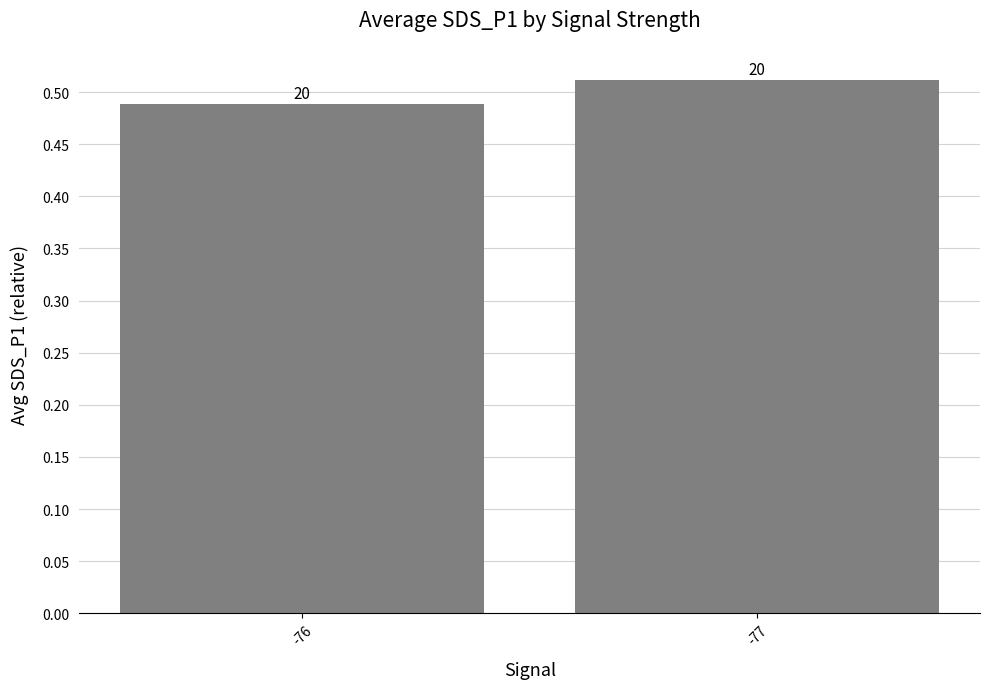

Rank the categories by value from highest to lowest.

-77, -76